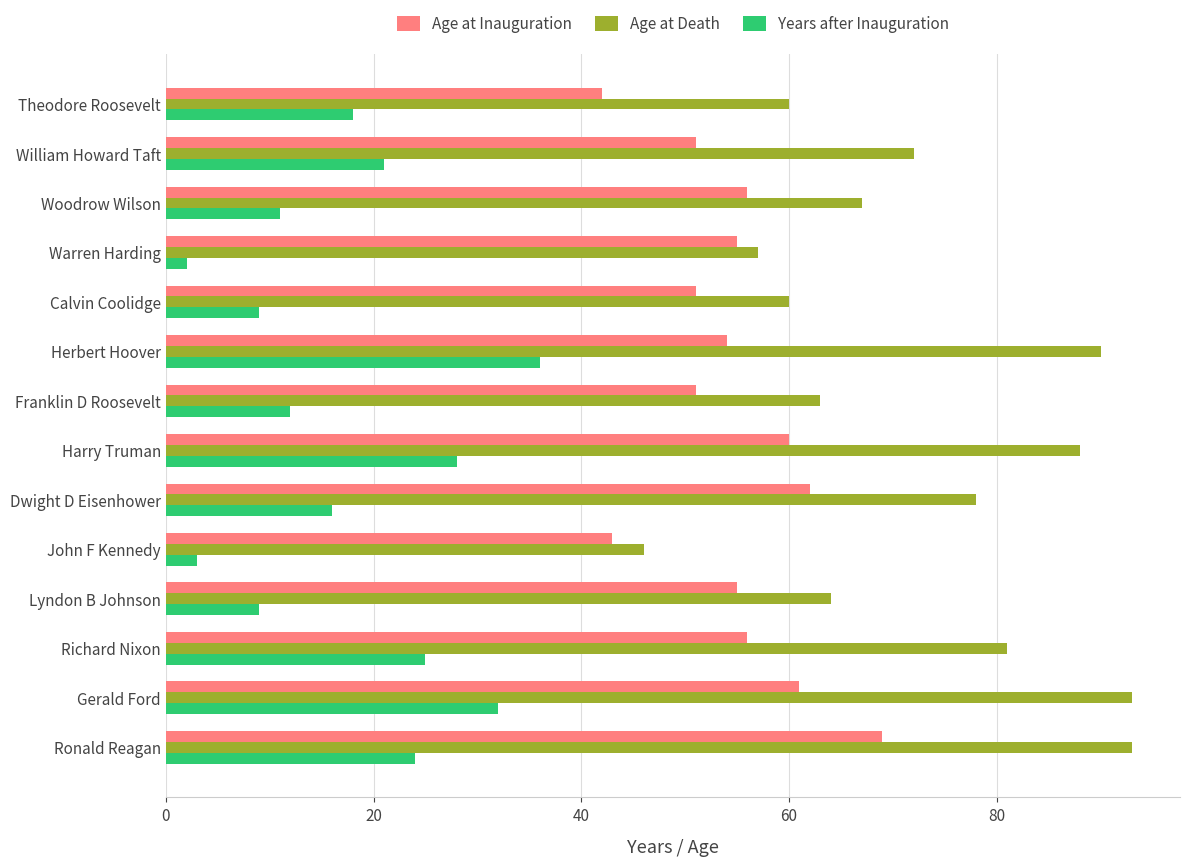

What is the difference between the Age at Inauguration values at Theodore Roosevelt and Richard Nixon?

14